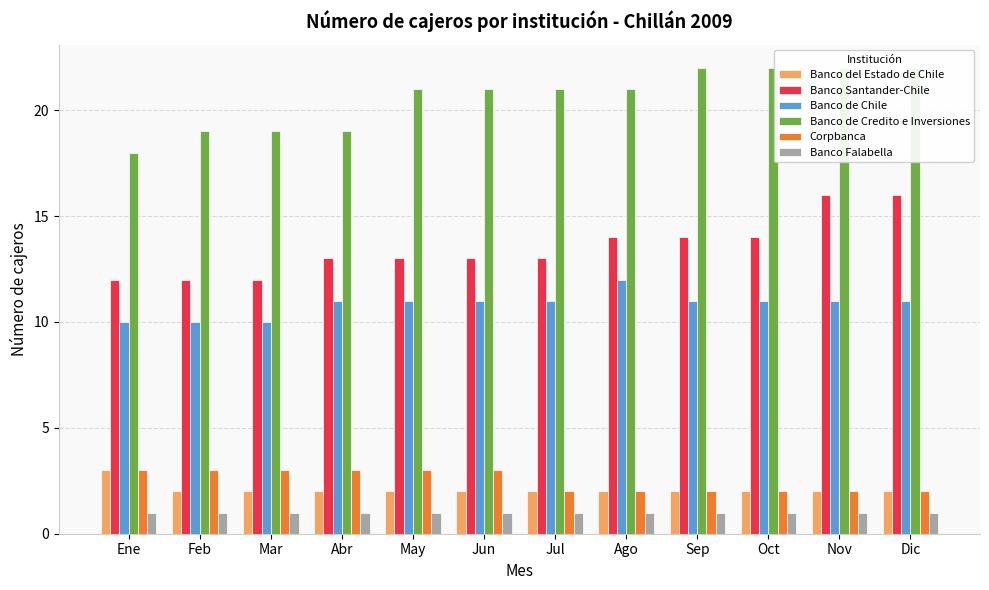

What is the label of the 6th bar from the left?

Jun